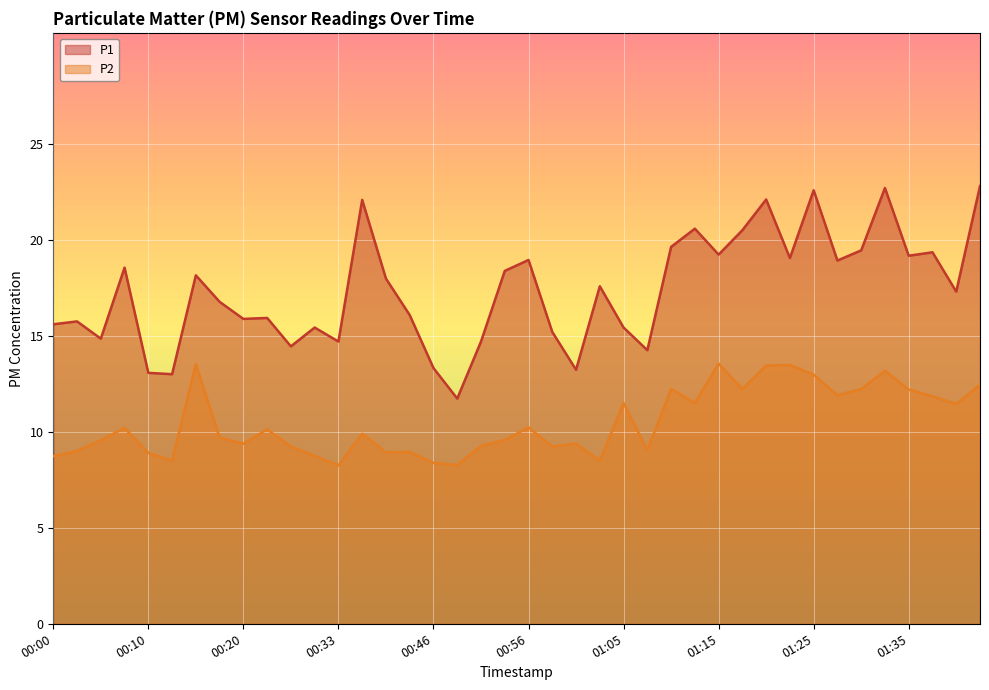

List the series in order of their peak value, highest first.

P1, P2